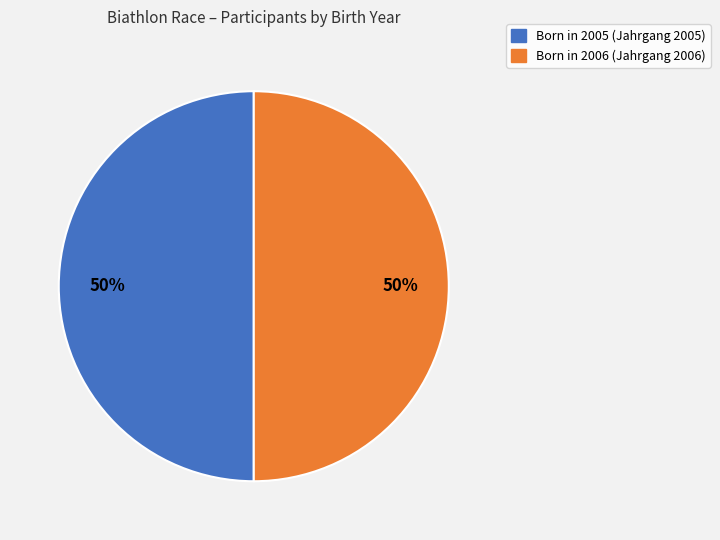

To the nearest percent, what is the average slice percentage?

50%